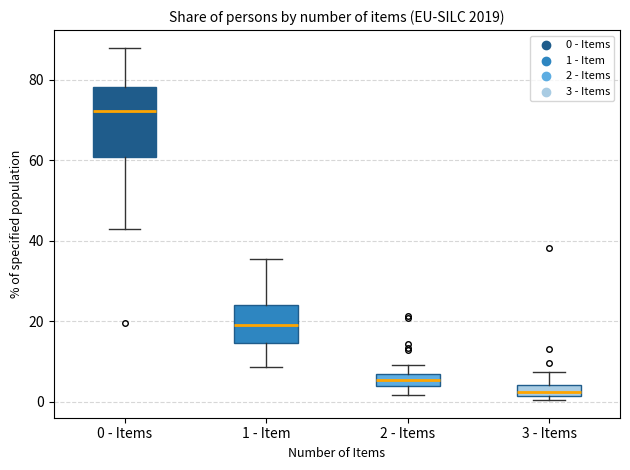

Which box is the tallest, from its lower edge to its upper edge?

0 - Items